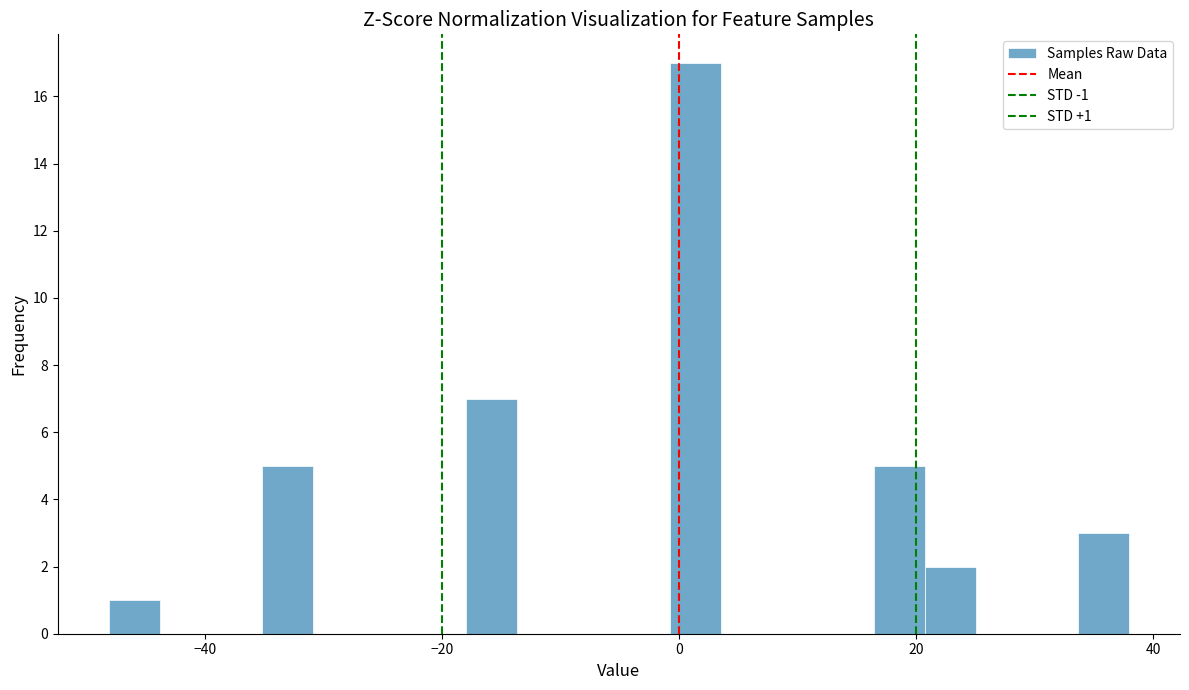

Read against the x-axis, roughly where is the centre of the tallest bar?

2